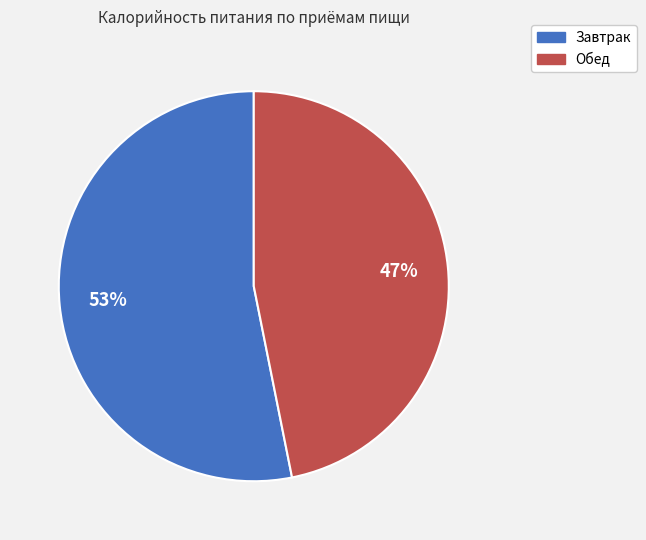

Between Завтрак and Обед, which is larger?

Завтрак